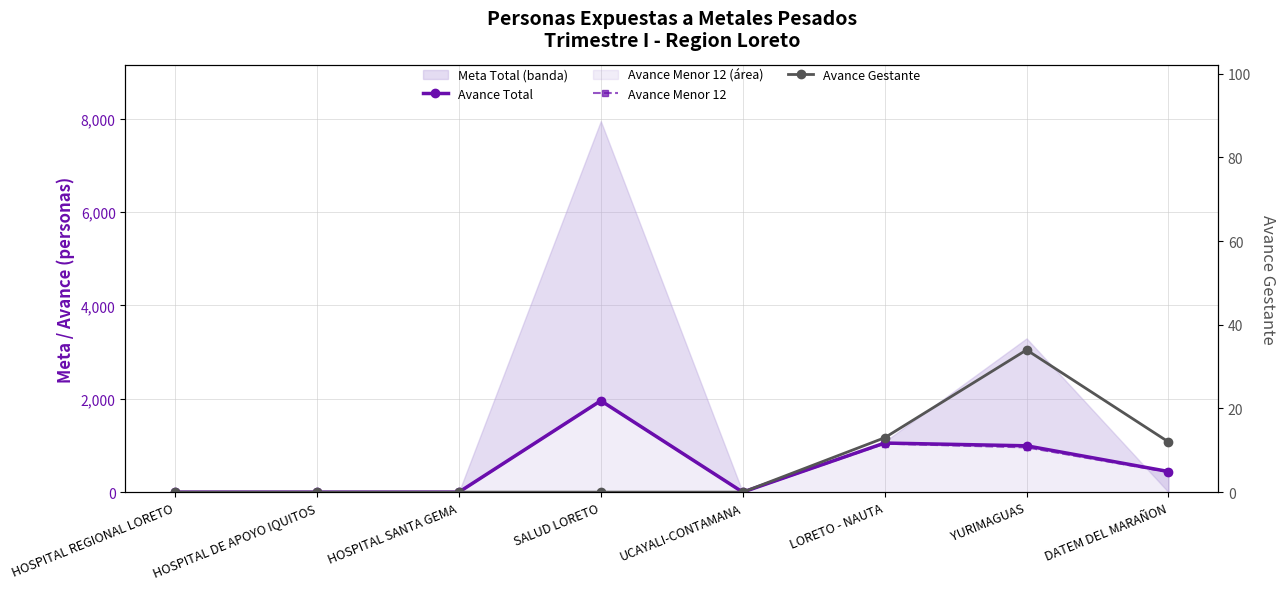

How many lines are shown in the chart?

3